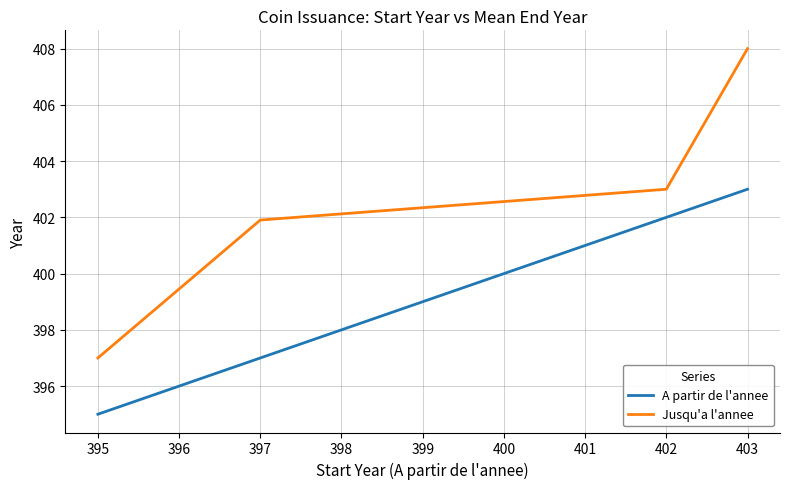

True or false: A partir de l'annee has more than 2 points higher than both neighbors.

False